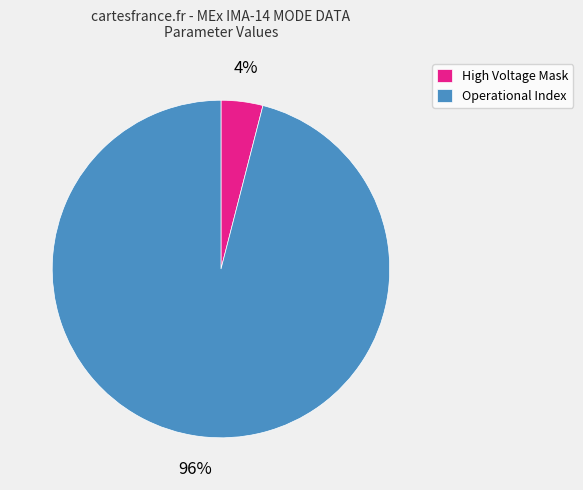

The High Voltage Mask slice represents 4% of the pie. True or false?

True